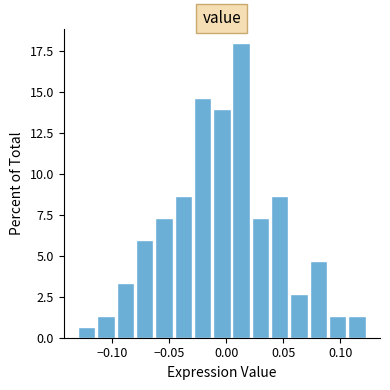

Around what value on the x-axis is the tallest bar? Give the approximate position of its centre, as read against the axis.

0.015